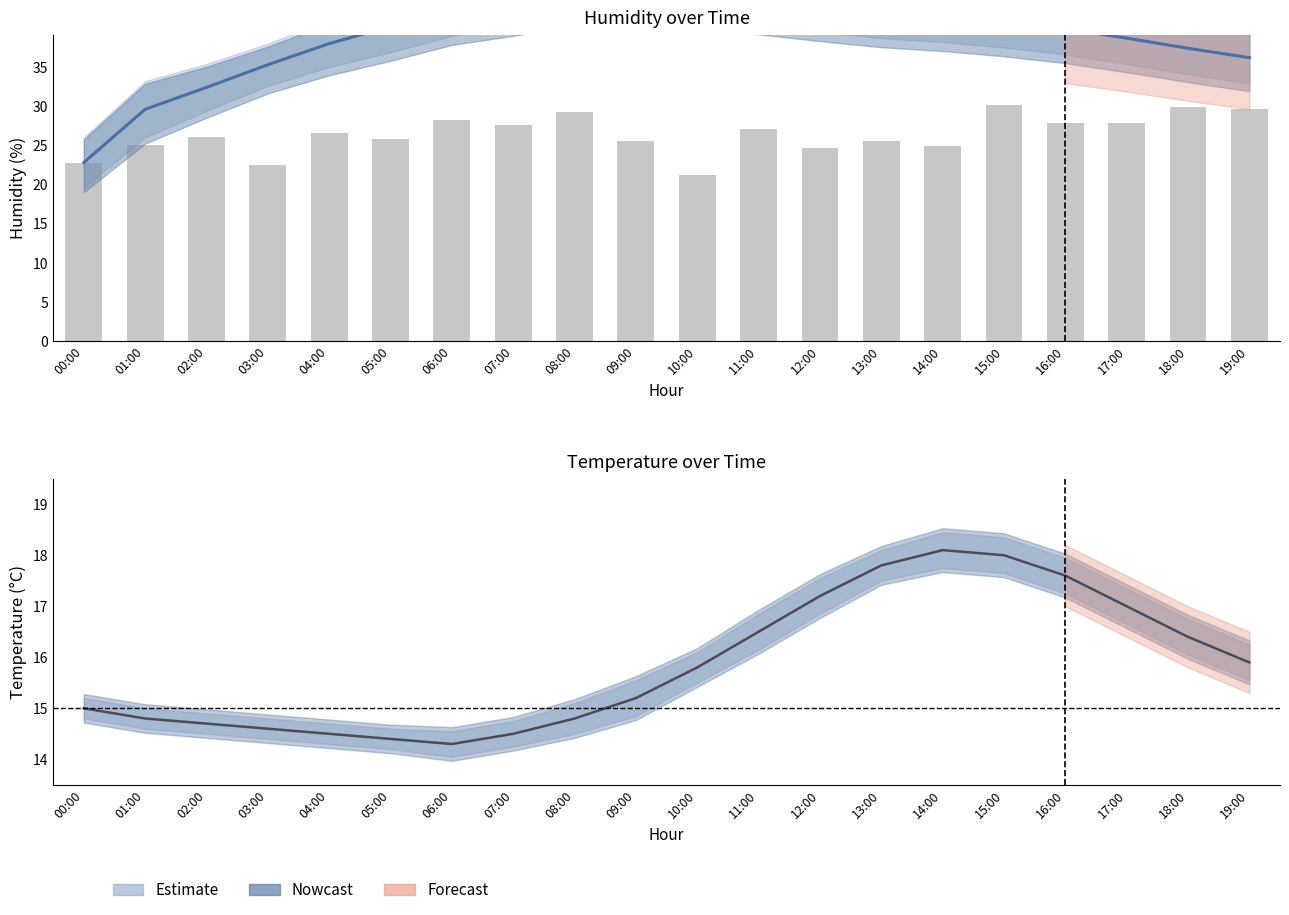

Rank the series by their maximum value, from highest to lowest.

Humidity (mean), Humidity (raw), Temperature (mean)